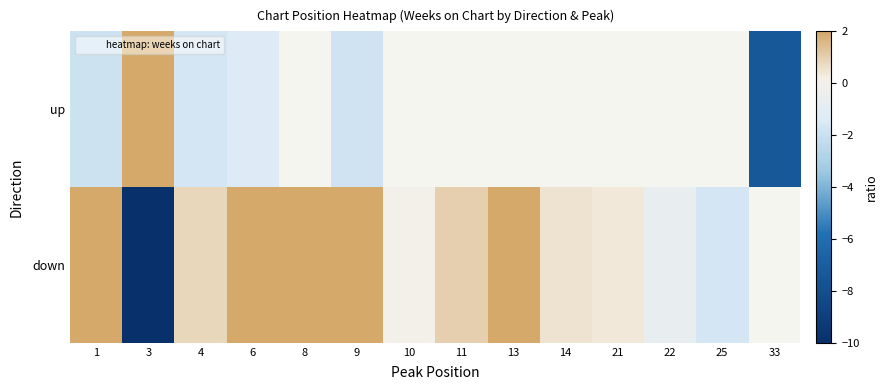

Which category has the highest value in the up series?

3